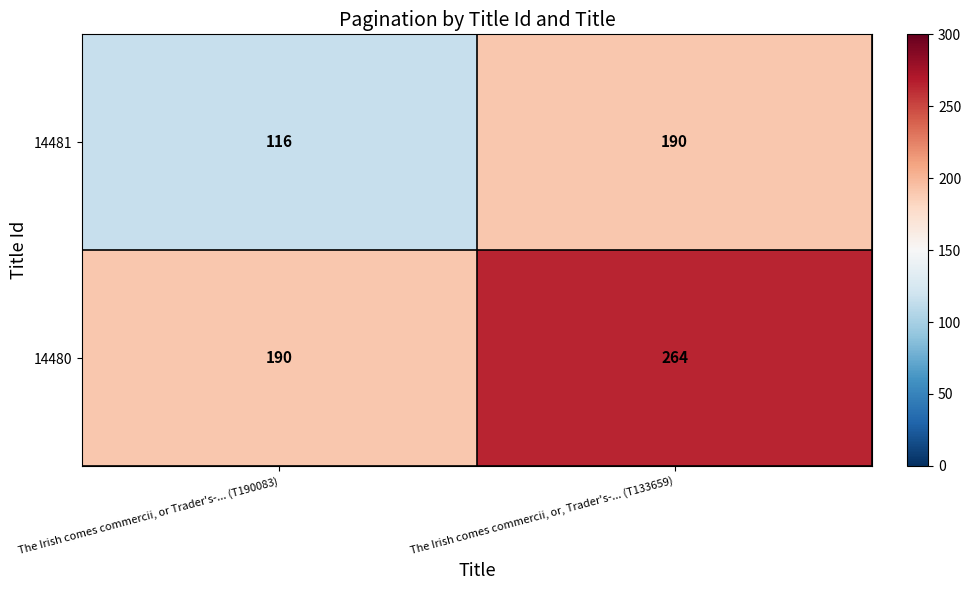

List the series in order of their overall mean, lowest first.

14481, 14480